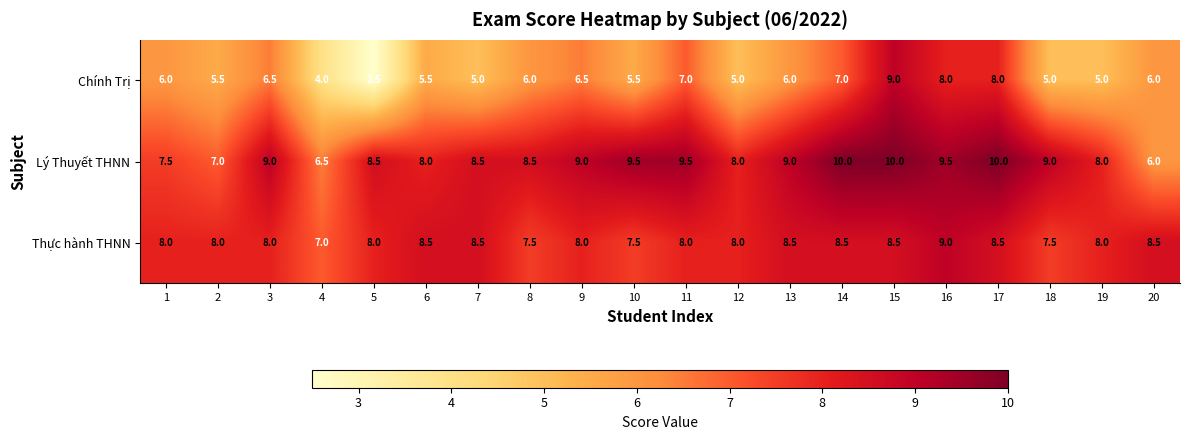

The Thực hành THNN series shows 2.2 at 5. True or false?

False